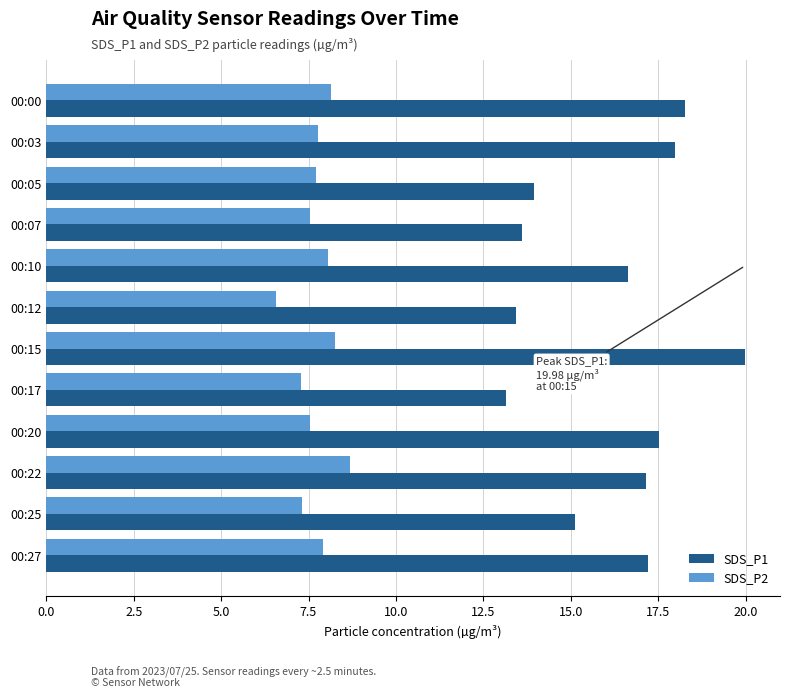

What is the lowest value of the SDS_P2 series?

6.6